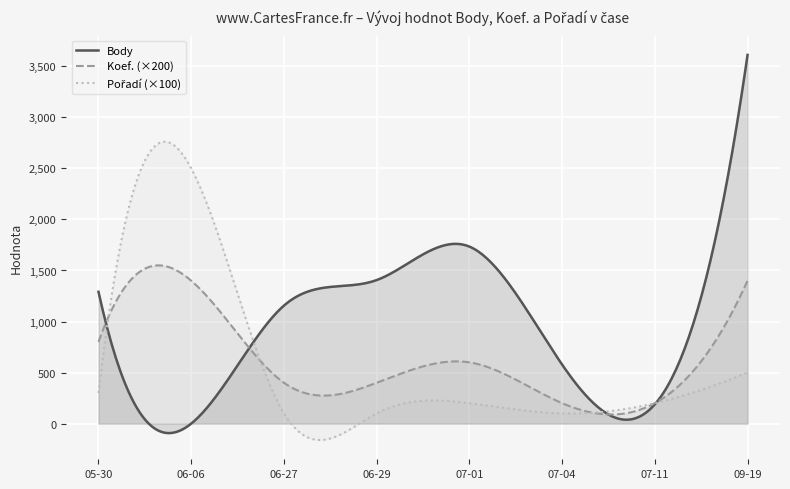

Which series has the largest total across all categories?

Body